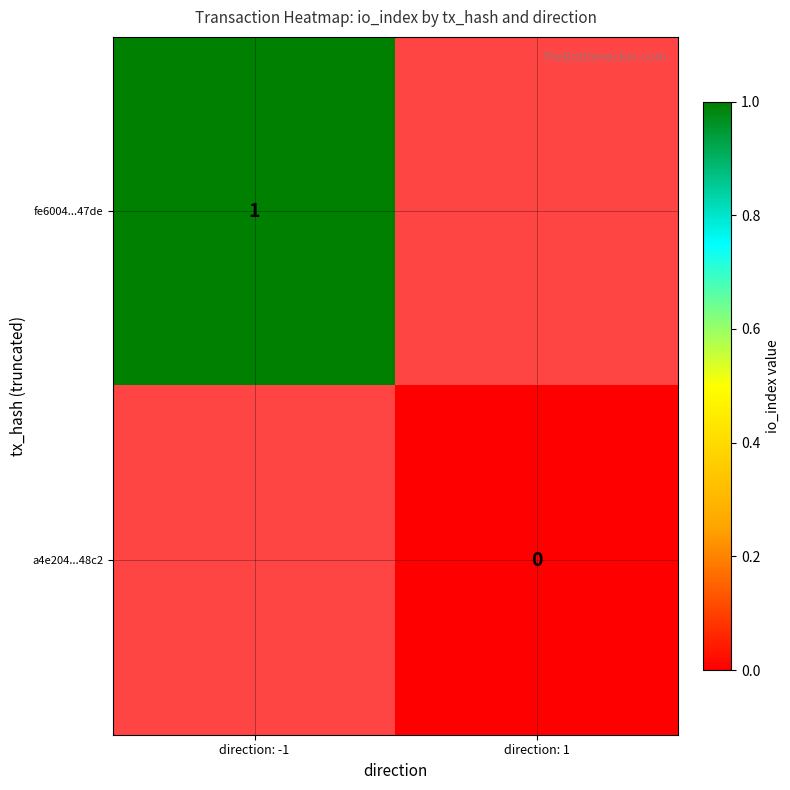

How many categories are shown in the chart?

2